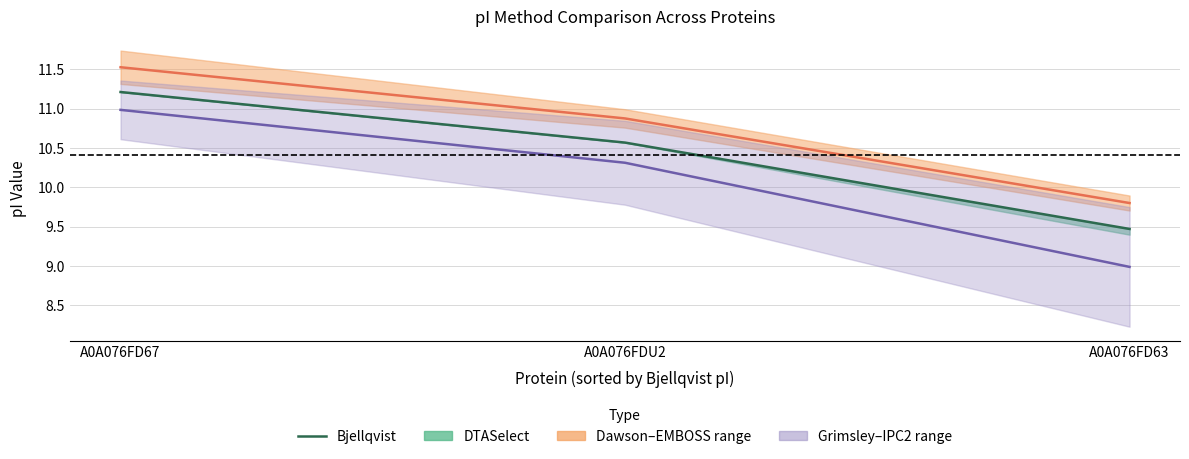

What is the sum of the Bjellqvist values at A0A076FDU2 and A0A076FD63?

20.0